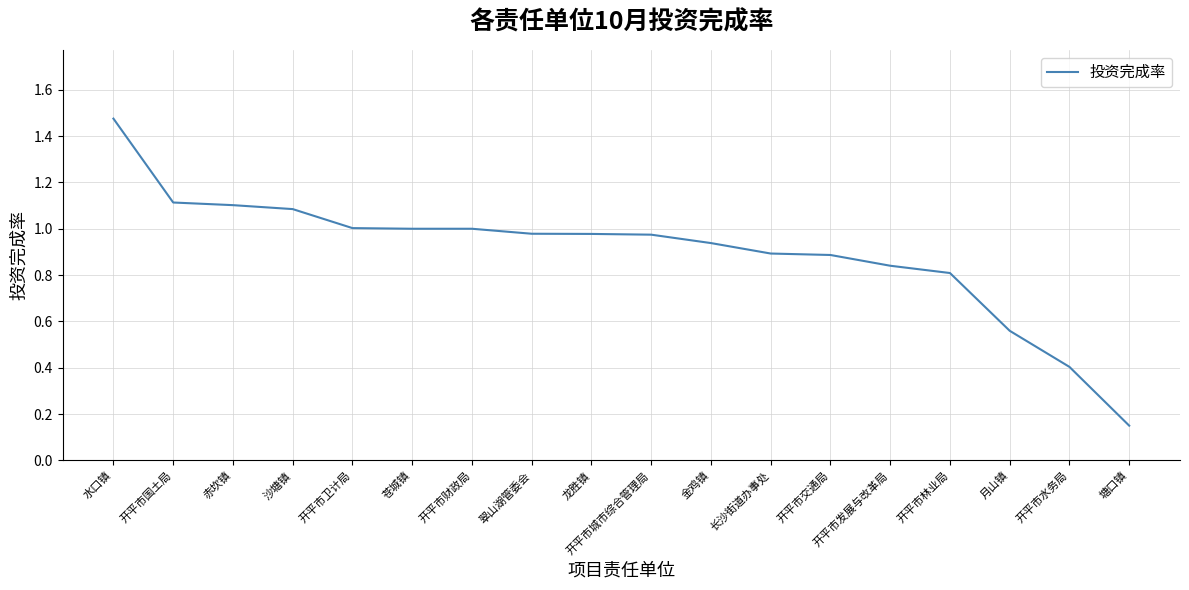

Which label corresponds to the smallest value in the chart?

塘口镇